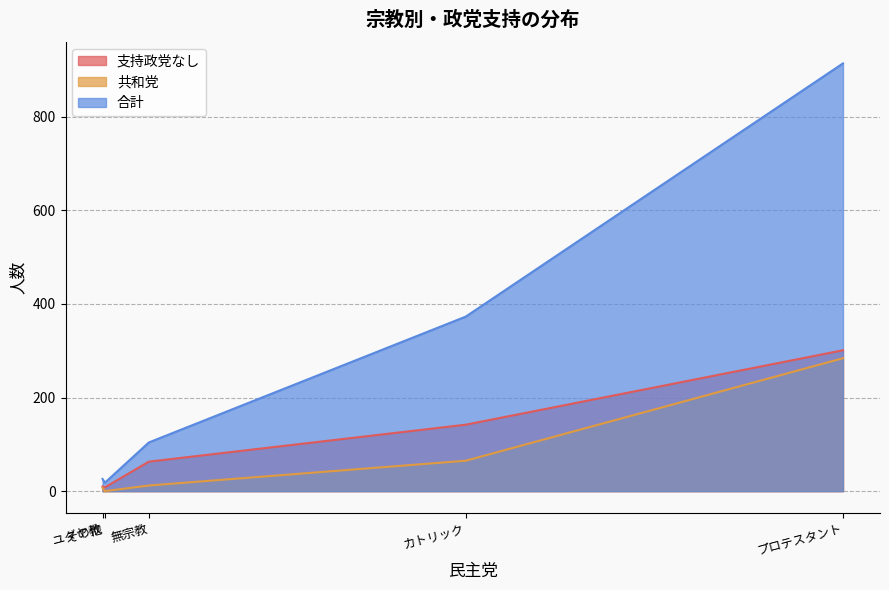

What is the greatest value displayed?

914